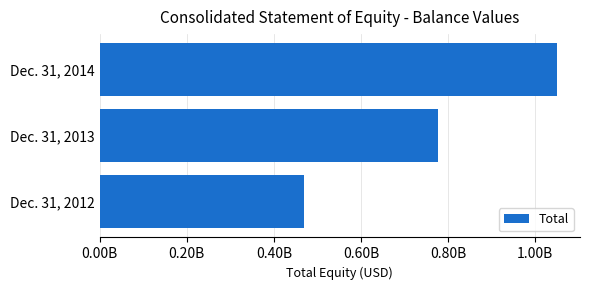

What is the difference between the maximum and minimum values?

581886000